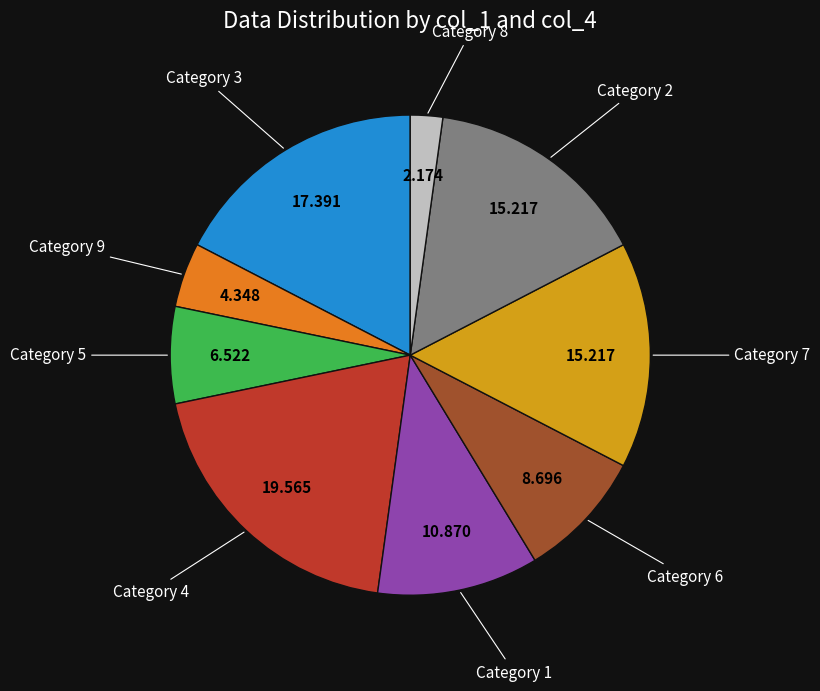

Is there a majority slice in this chart?

No